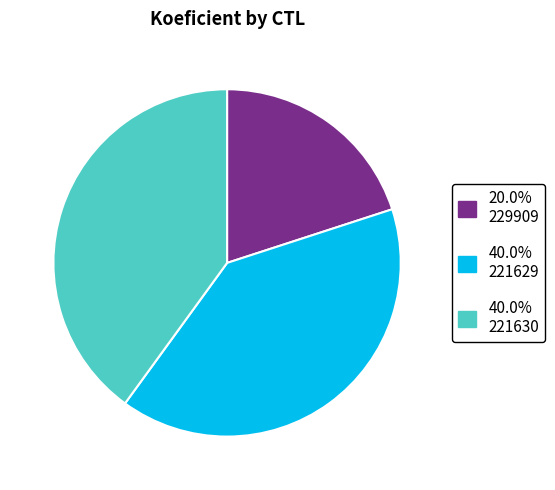

Does any single category account for the majority?

No